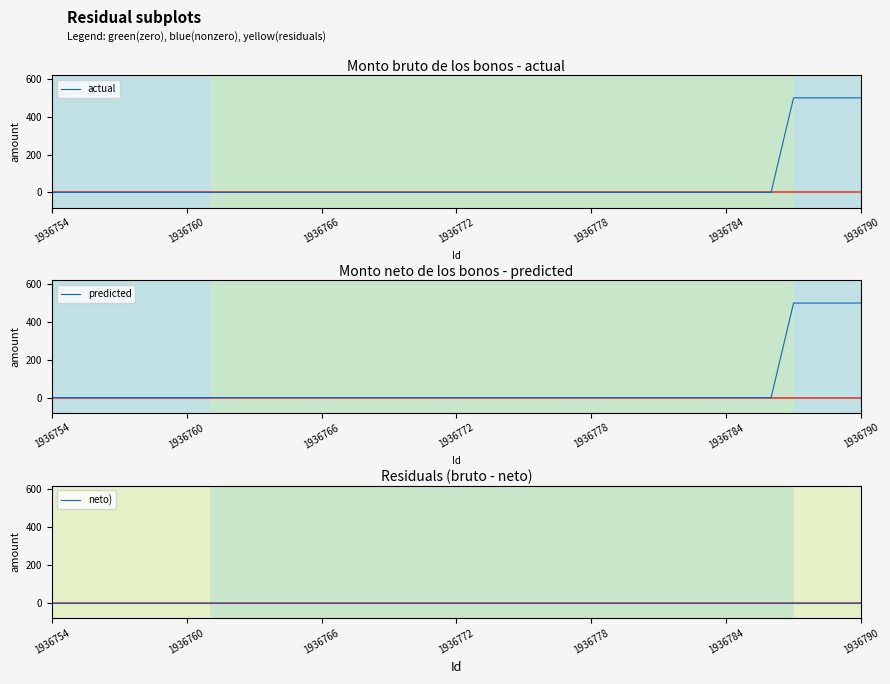

What position from the left is 33?

34